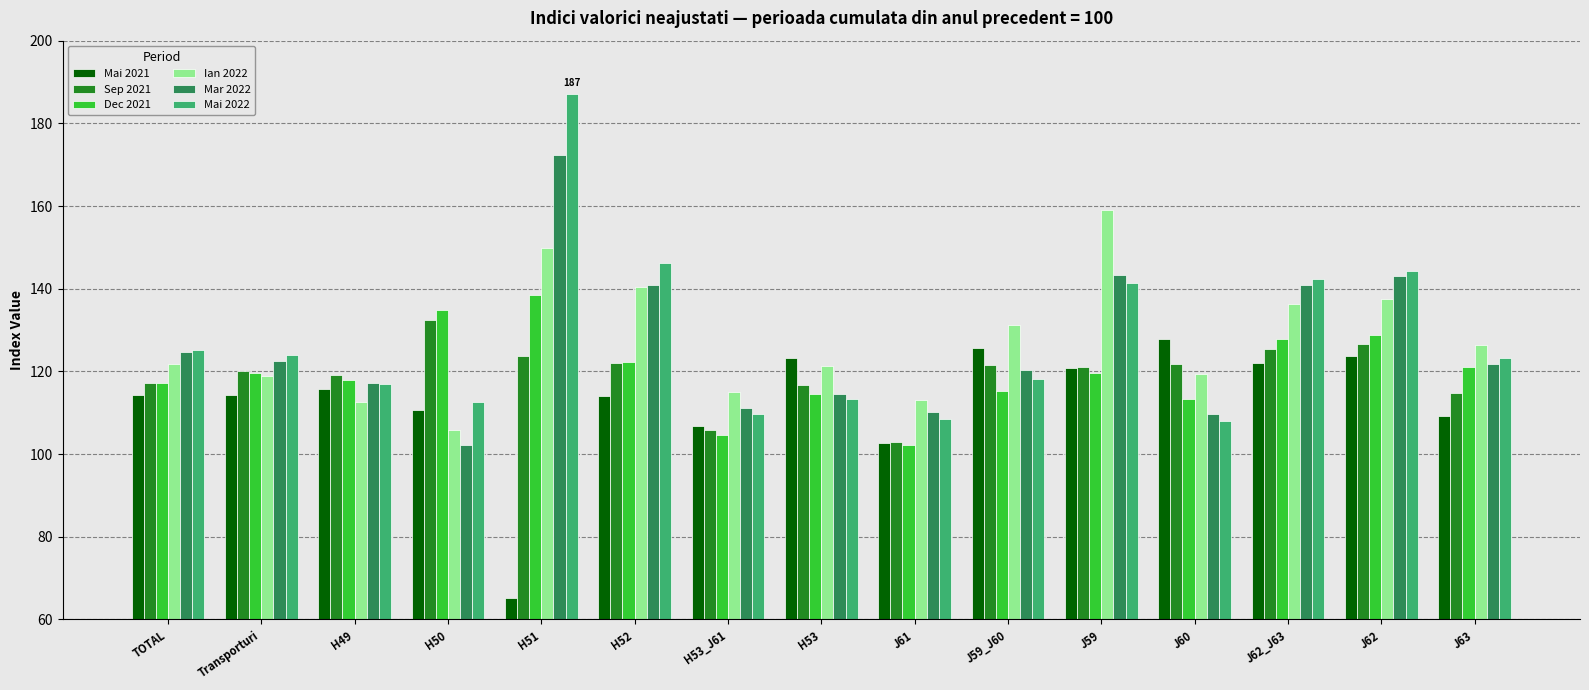

At which label does Sep 2021 first exceed 121?

H50